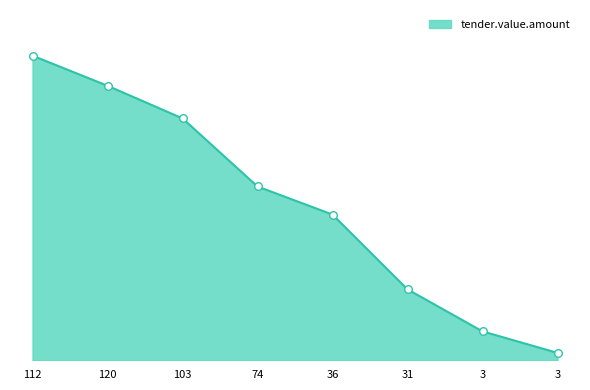

What is the ratio of the value at 112 to the value at 36?

2.1